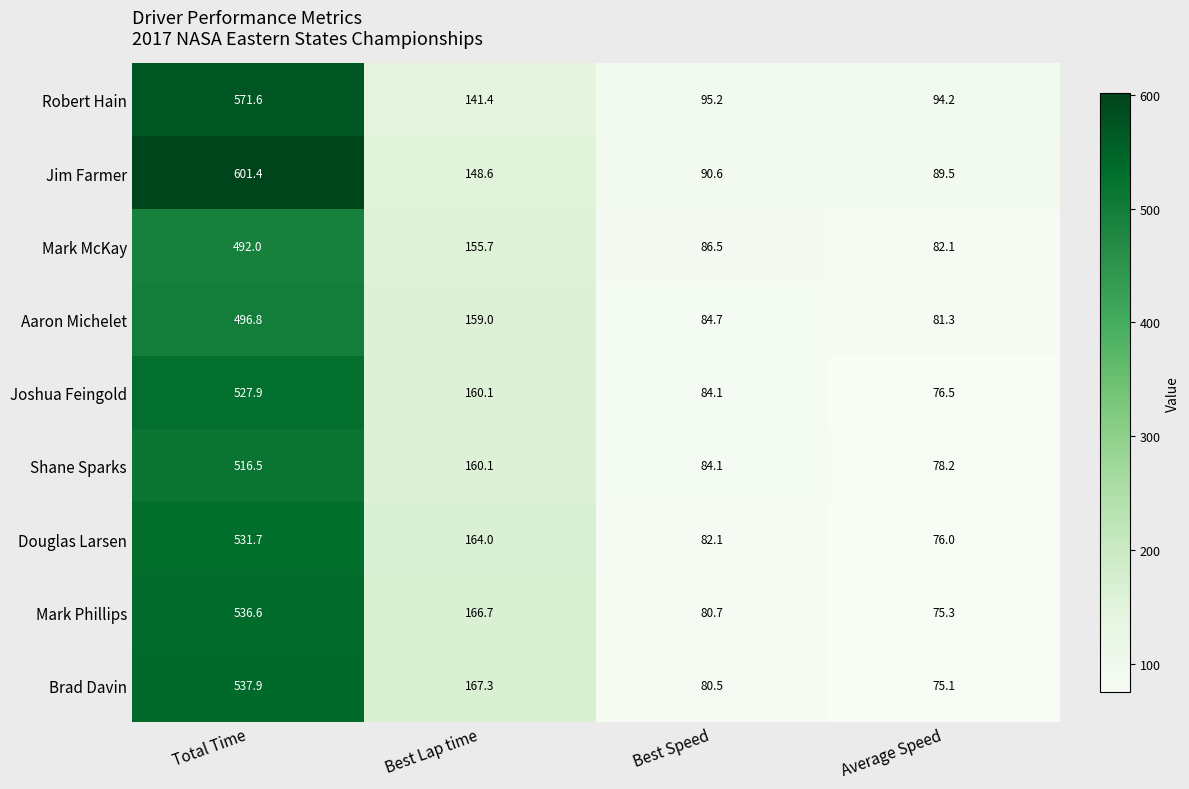

Between Best Lap time and Average Speed, which series saw the biggest shift?

Brad Davin